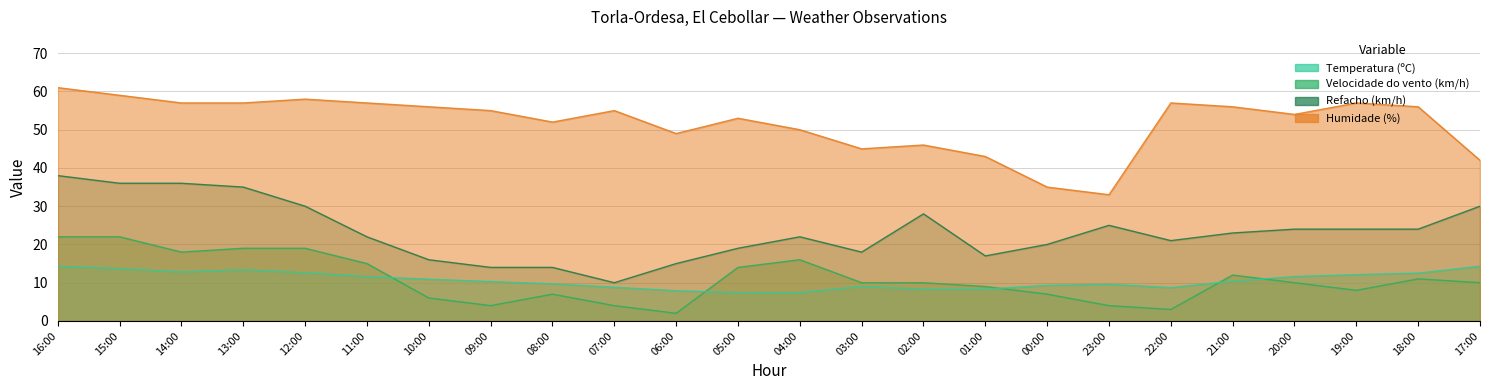

Which series has the widest spread of values?

Refacho (km/h)